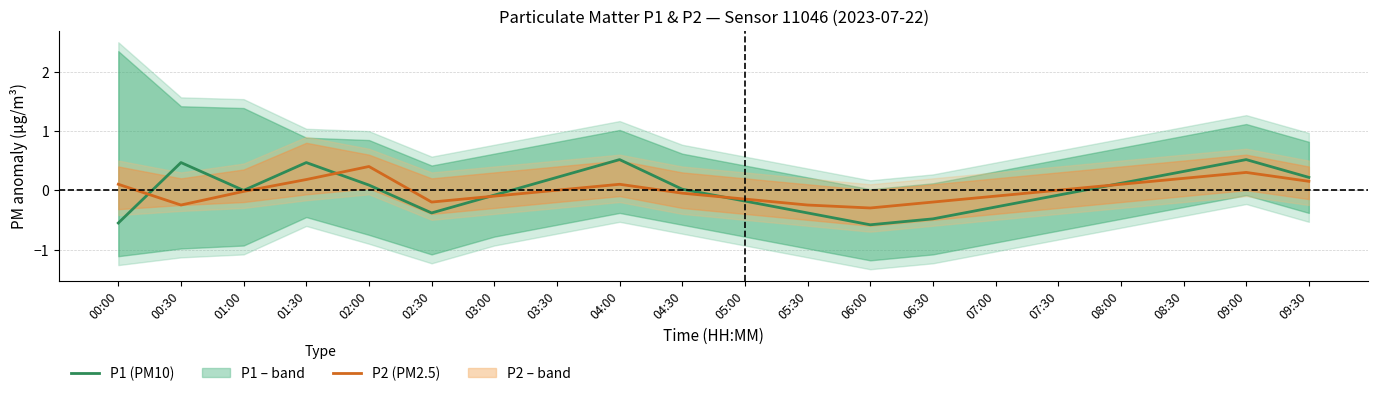

List the labels in order of P1 (PM10) value, largest first.

04:00, 09:00, 00:30, 01:30, 08:30, 03:30, 09:30, 08:00, 02:00, 04:30, 01:00, 03:00, 07:30, 05:00, 07:00, 02:30, 05:30, 06:30, 00:00, 06:00